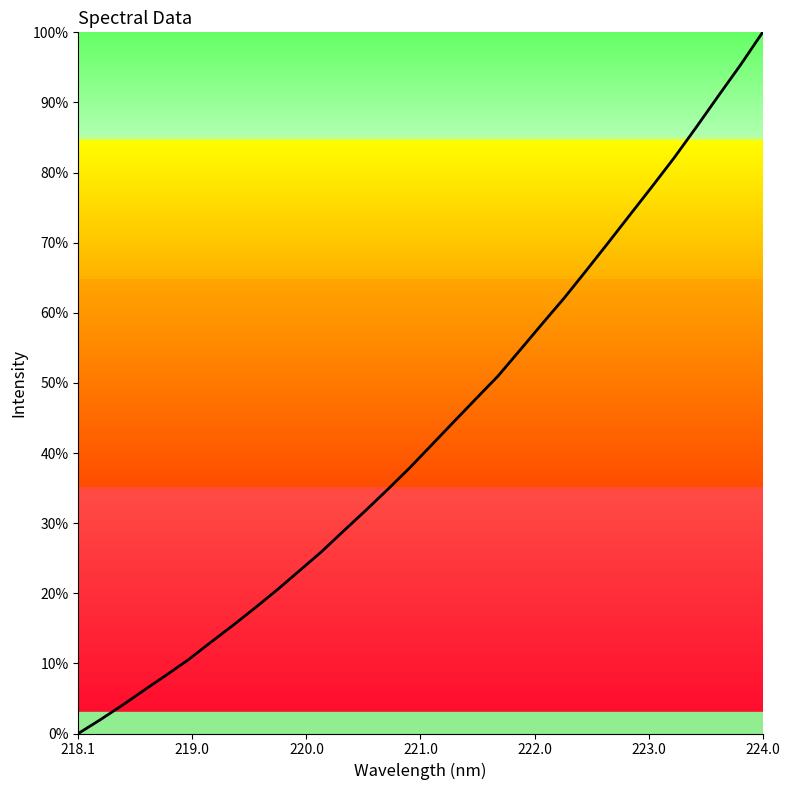

What is the greatest value displayed?

100.0